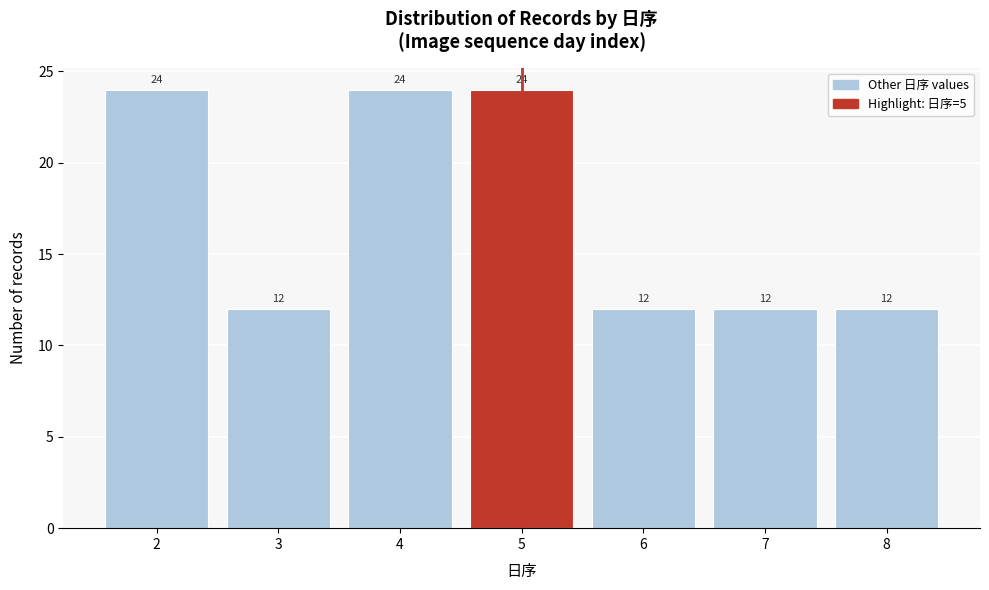

Reading left to right, list every bar in this chart as the range it spans on the x-axis followed by its height.

1.5 to 2.5: 24
2.5 to 3.5: 12
3.5 to 4.5: 24
4.5 to 5.5: 24
5.5 to 6.5: 12
6.5 to 7.5: 12
7.5 to 8.5: 12